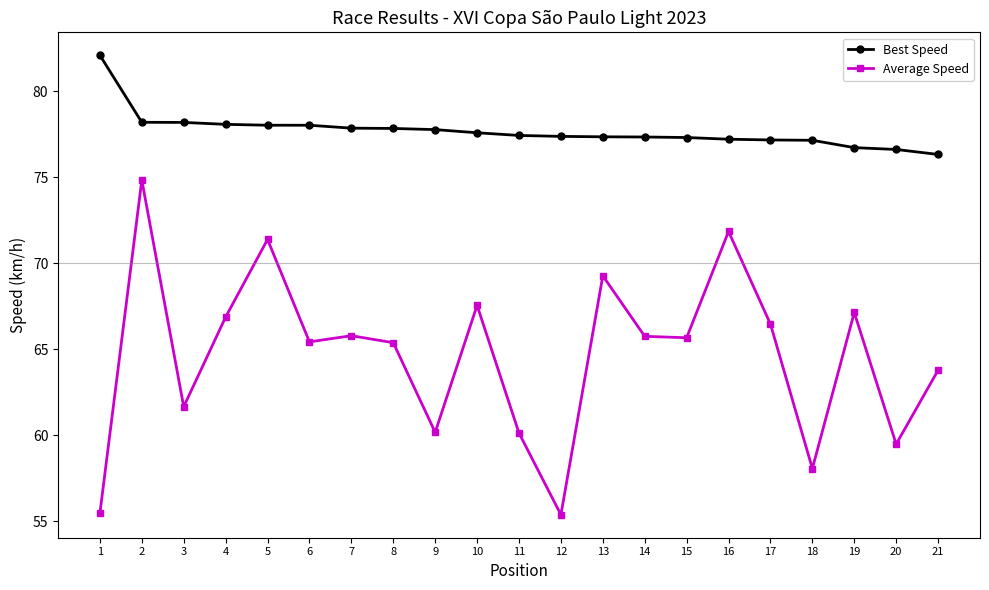

The Average Speed series shows 21.6 at 3. True or false?

False